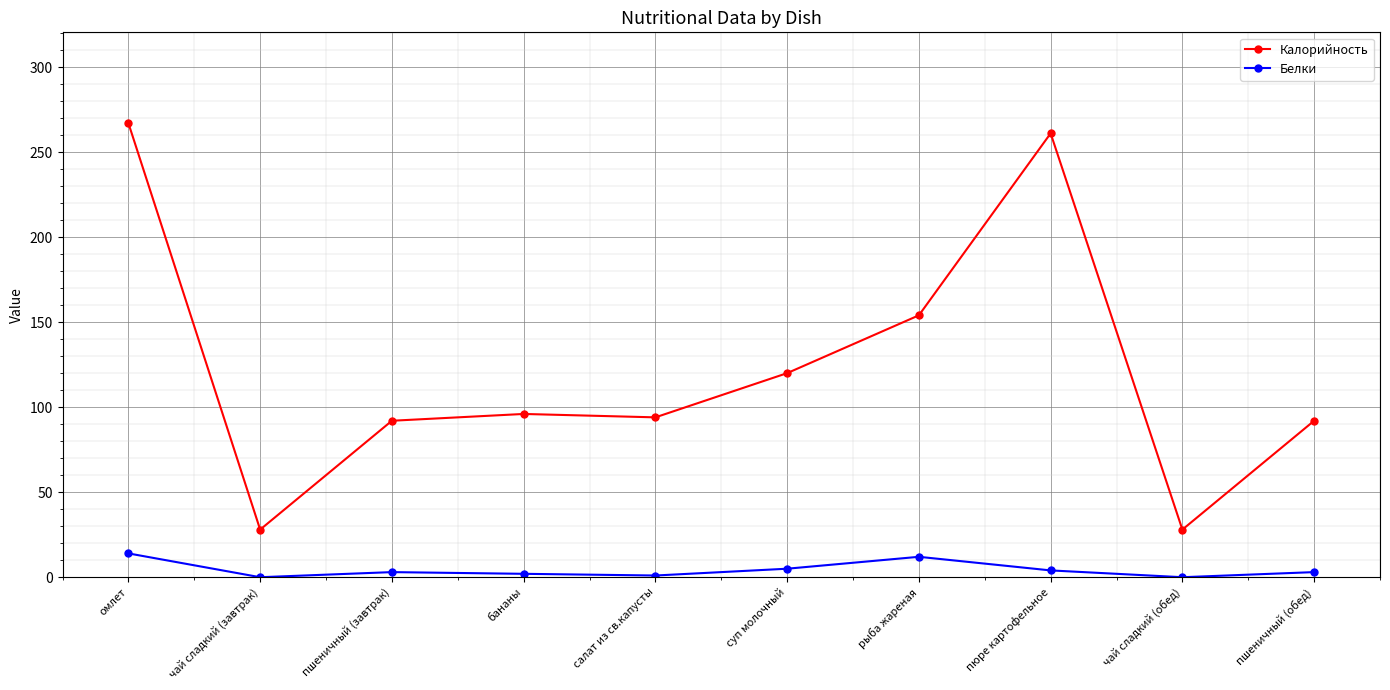

True or false: Калорийность and Белки intersect in this chart.

False